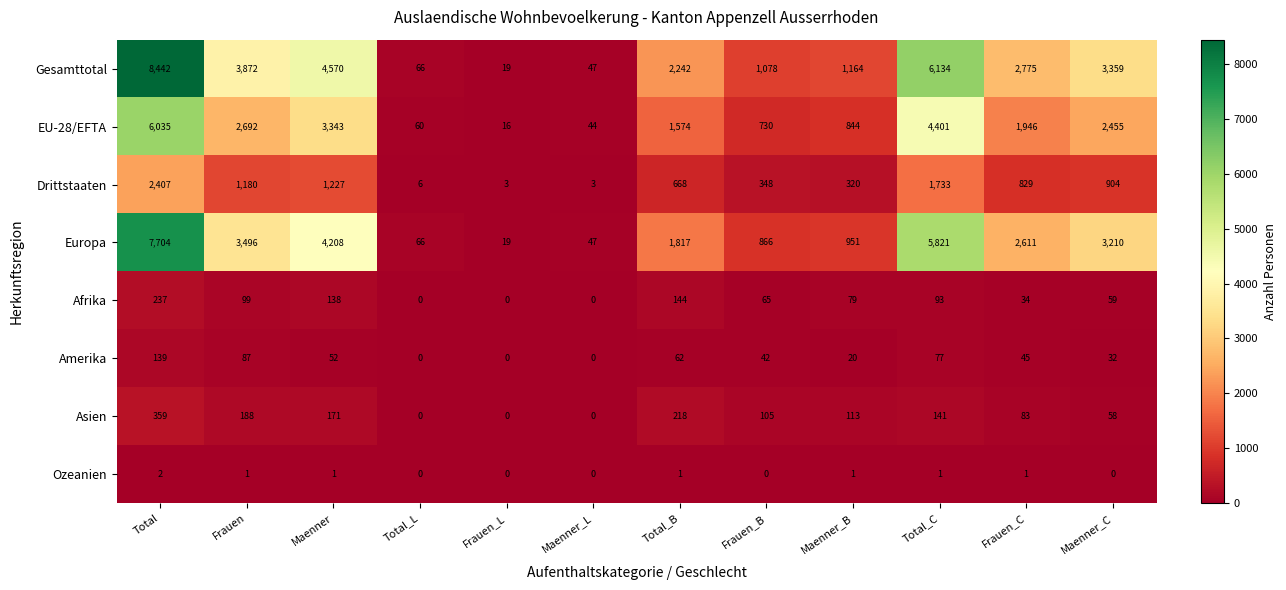

The Europa series shows 1408 at Total_C. True or false?

False